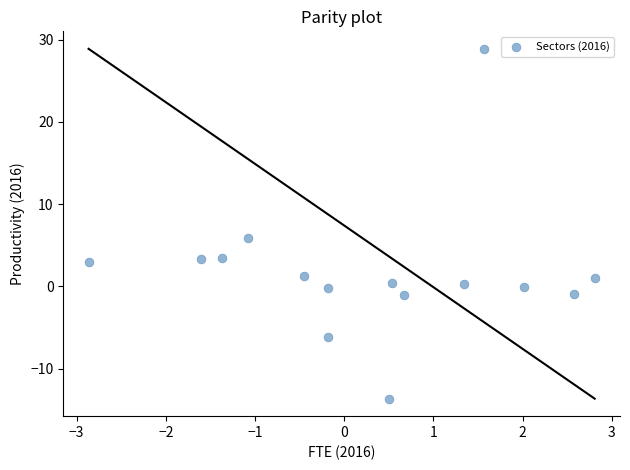

What is the range of Y values (max minus min)?

42.5